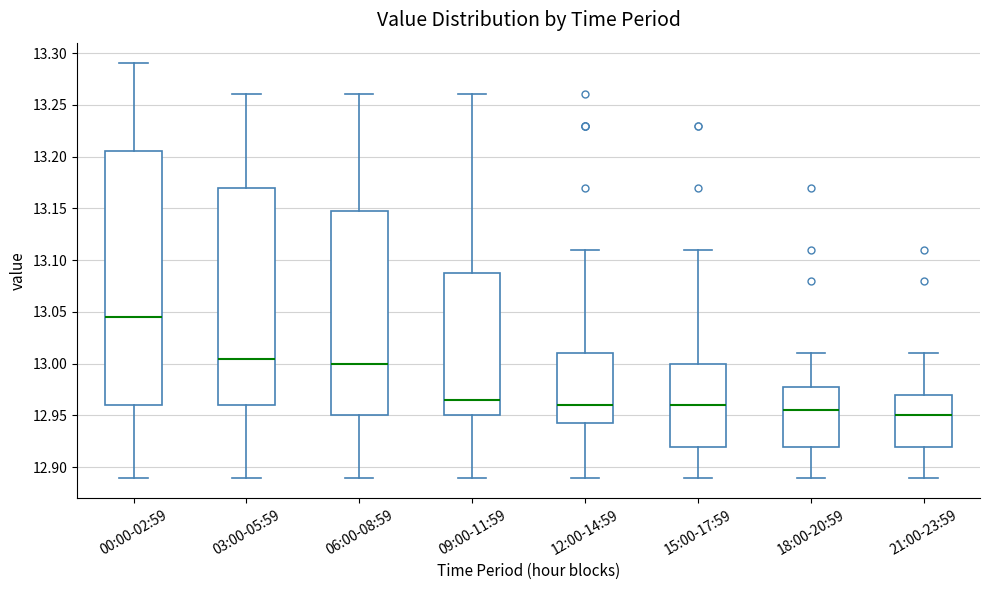

Comparing the boxes themselves (not the whiskers), which one is the tallest?

00:00-02:59